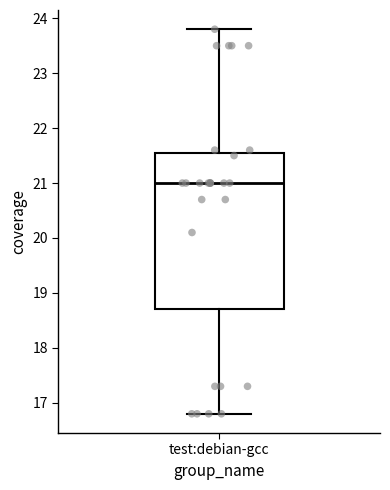

Transcribe this box plot: give where the median line is, the range the box spans, and where the two whiskers end, as read against the y-axis. The values are not printed on the chart, so give them approximately, as read against the axis.

median 21.0, box 18.7 to 21.6, whiskers 16.8 to 23.8